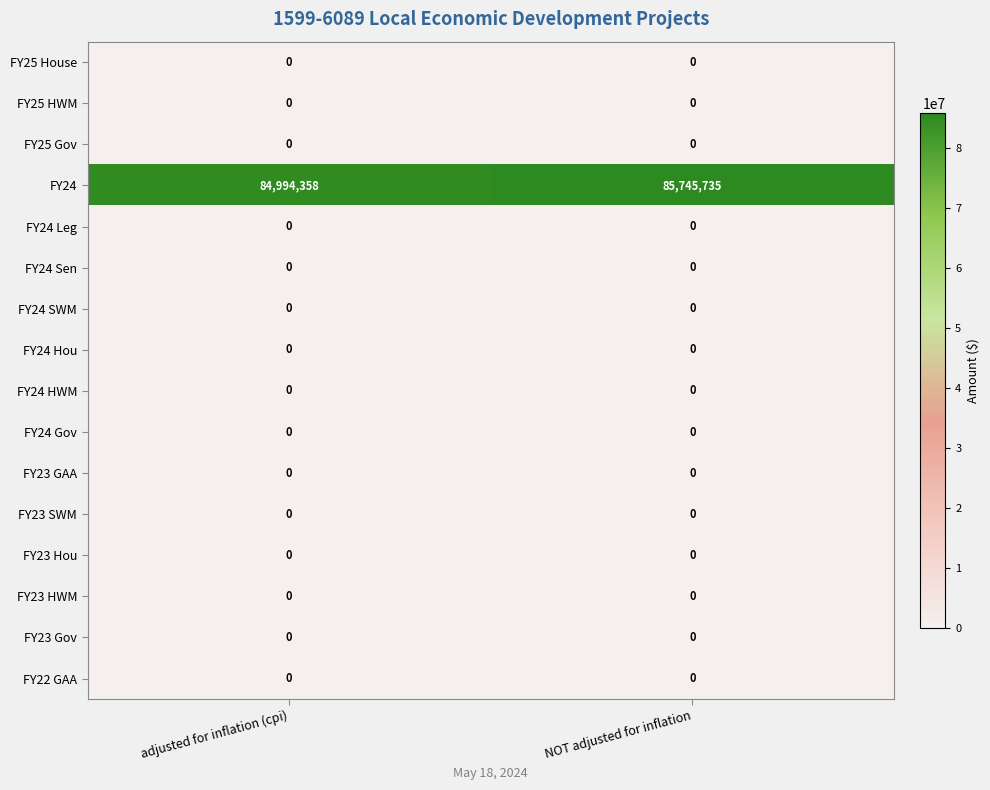

Which series changed the most between adjusted for inflation (cpi) and NOT adjusted for inflation?

FY24